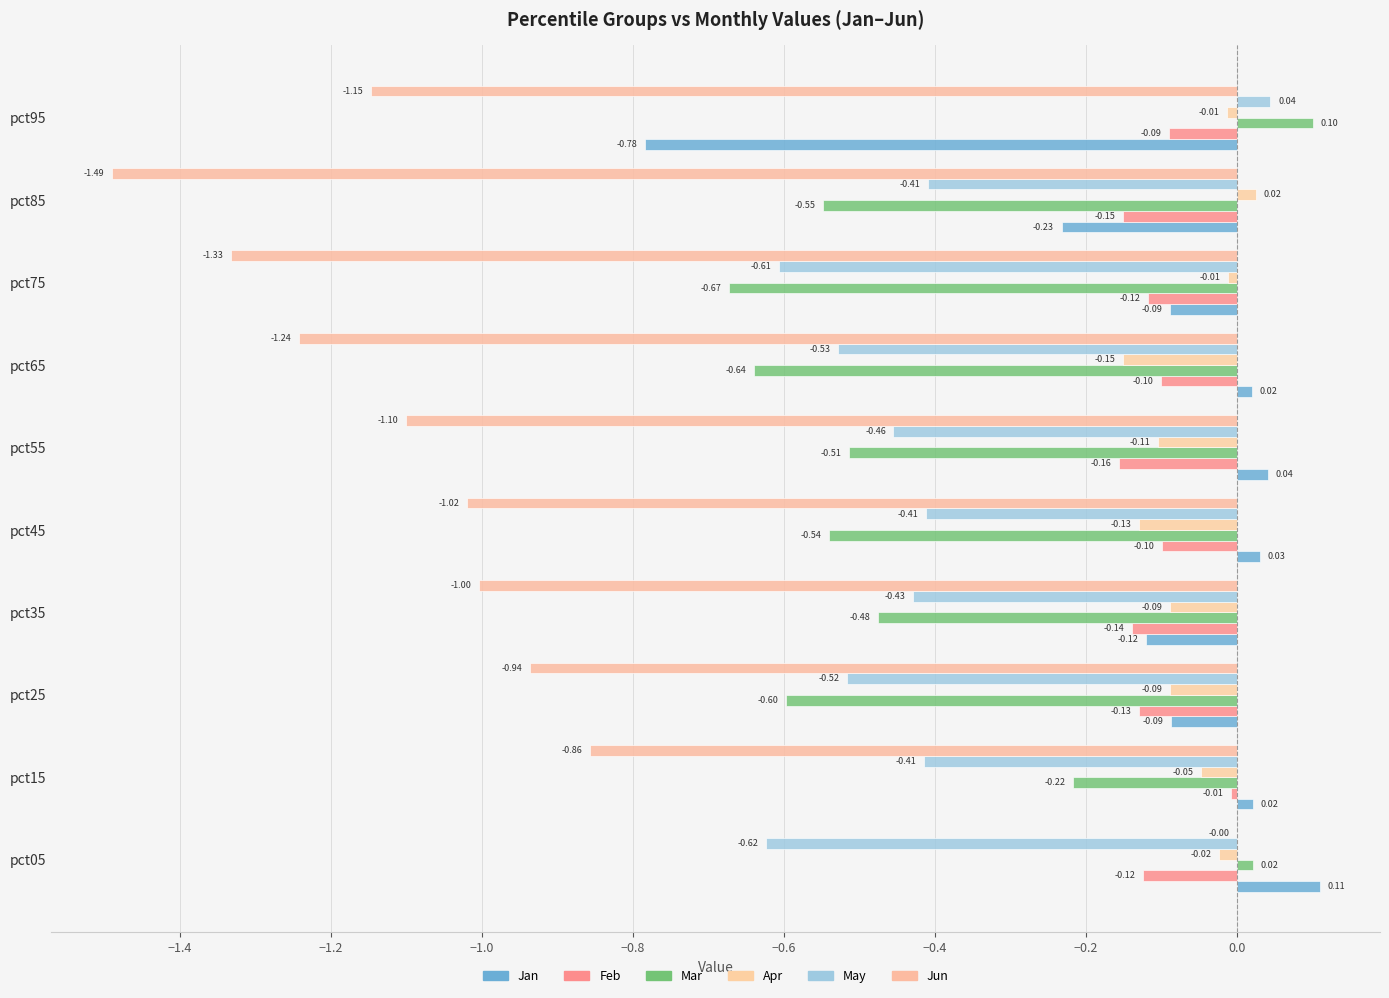

Which series has the widest spread of values?

Jun